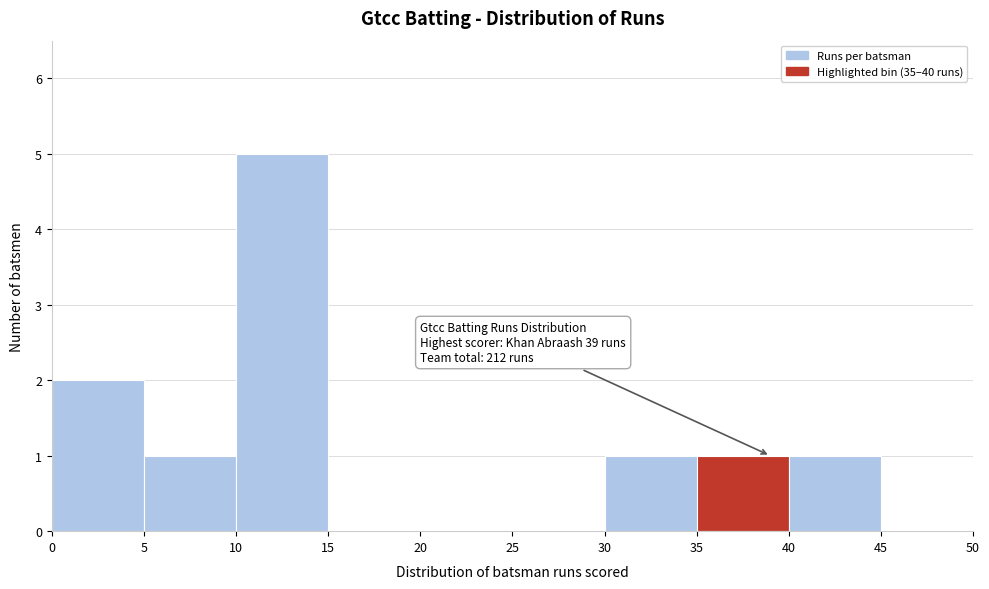

Which range on the x-axis has the tallest bar?

10 to 15